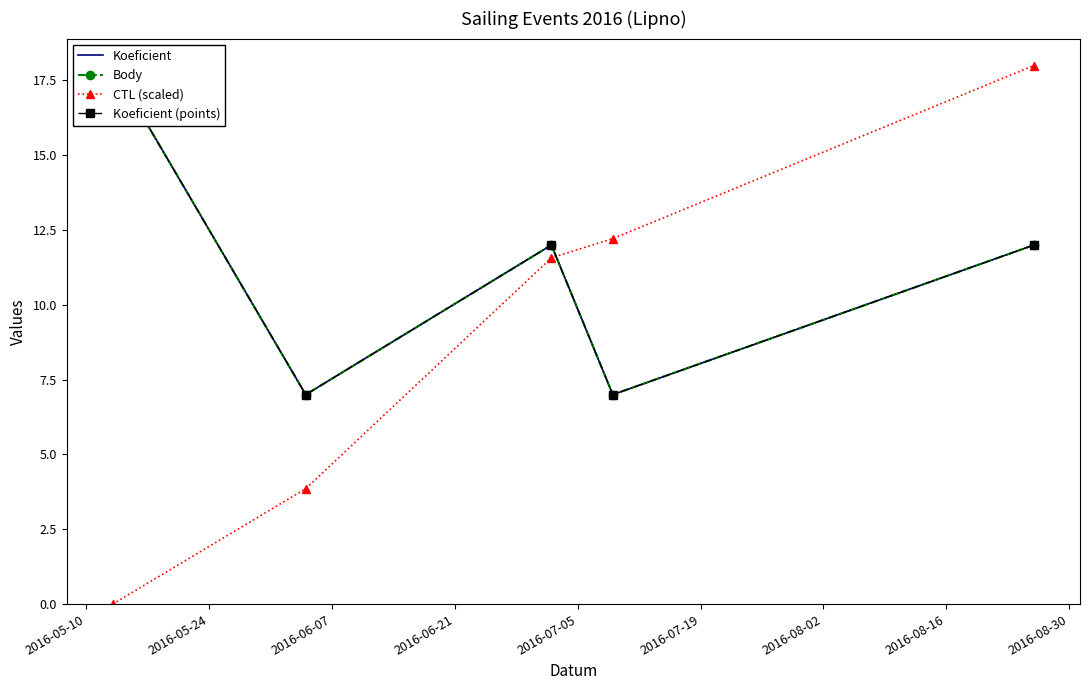

True or false: CTL (scaled) has more than 1 points higher than both neighbors.

False